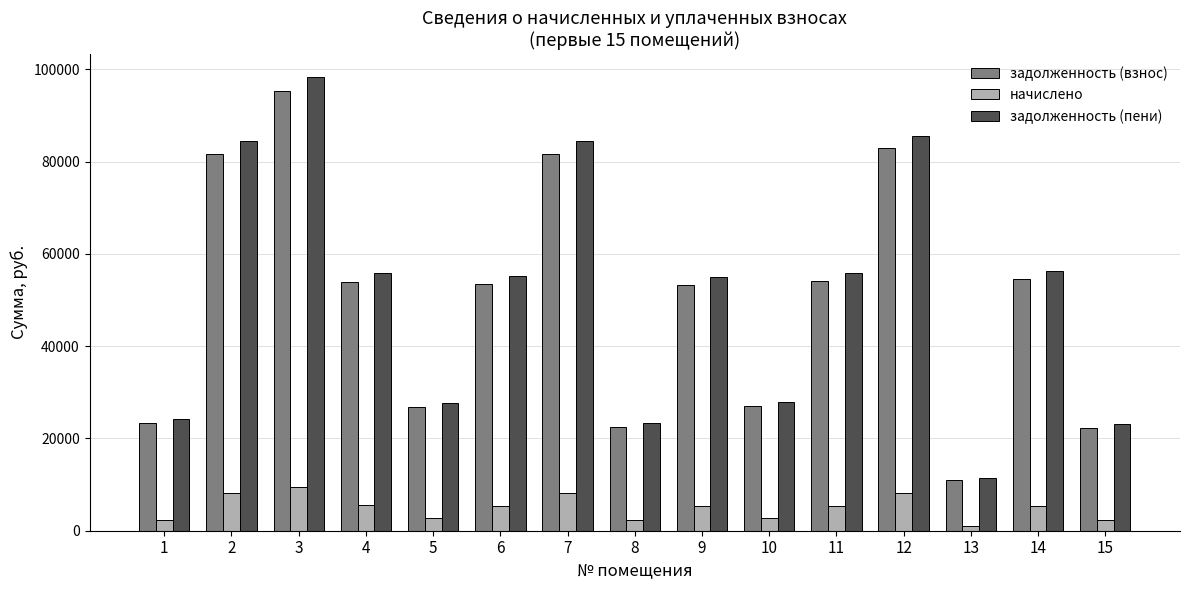

How many groups of bars are there?

15